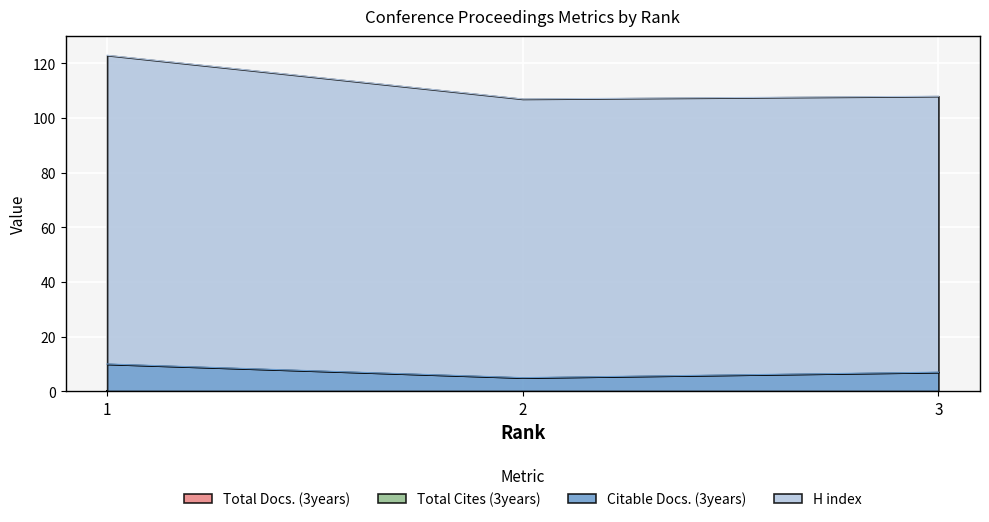

At which label is Citable Docs. (3years) closest to 7?

3